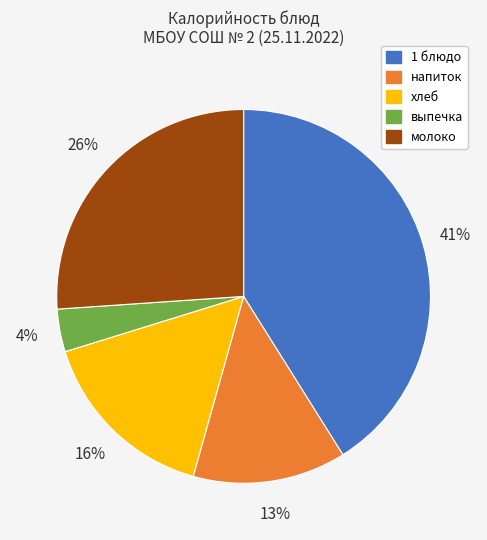

To the nearest percent, what portion does выпечка represent?

4%